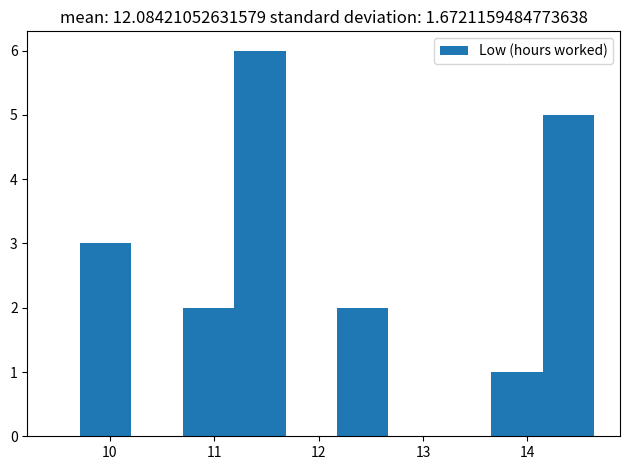

Over which range of the x-axis is the bar tallest?

11.2 to 11.7